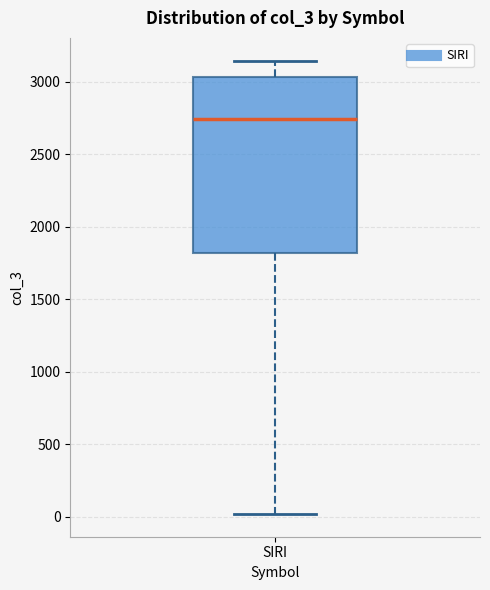

Transcribe this box plot: give where the median line is, the range the box spans, and where the two whiskers end, as read against the y-axis. The values are not printed on the chart, so give them approximately, as read against the axis.

median 2750, box 1800 to 3050, whiskers 0 to 3150